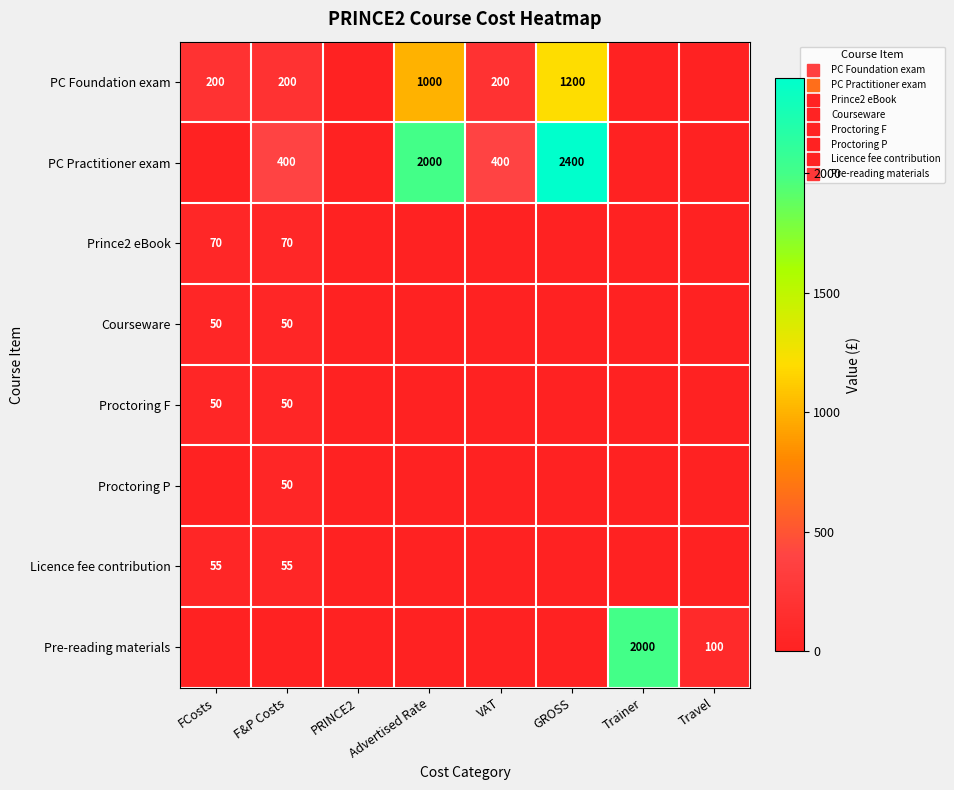

Rank the categories by PC Practitioner exam value from lowest to highest.

FCosts, PRINCE2, Trainer, Travel, F&P Costs, VAT, Advertised Rate, GROSS